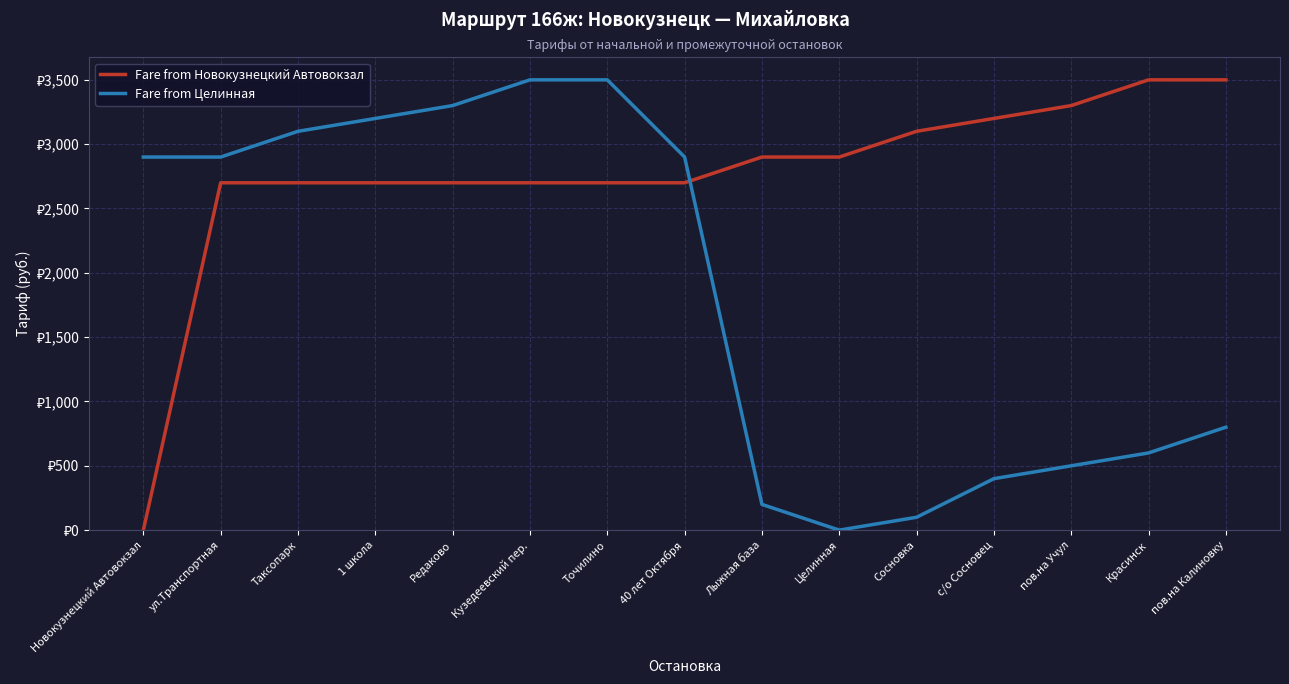

Reading left to right, list all the values displayed in this chart.

Fare from Новокузнецкий Автовокзал: Новокузнецкий Автовокзал=0	ул.Транспортная=2700	Таксопарк=2700	1 школа=2700	Редаково=2700	Кузедеевский пер.=2700	Точилино=2700	40 лет Октября=2700	Лыжная база=2900	Целинная=2900	Сосновка=3100	с/о Сосновец=3200	пов.на Учул=3300	Красинск=3500	пов.на Калиновку=3500
Fare from Целинная: Новокузнецкий Автовокзал=2900	ул.Транспортная=2900	Таксопарк=3100	1 школа=3200	Редаково=3300	Кузедеевский пер.=3500	Точилино=3500	40 лет Октября=2900	Лыжная база=200	Целинная=0	Сосновка=100	с/о Сосновец=400	пов.на Учул=500	Красинск=600	пов.на Калиновку=800